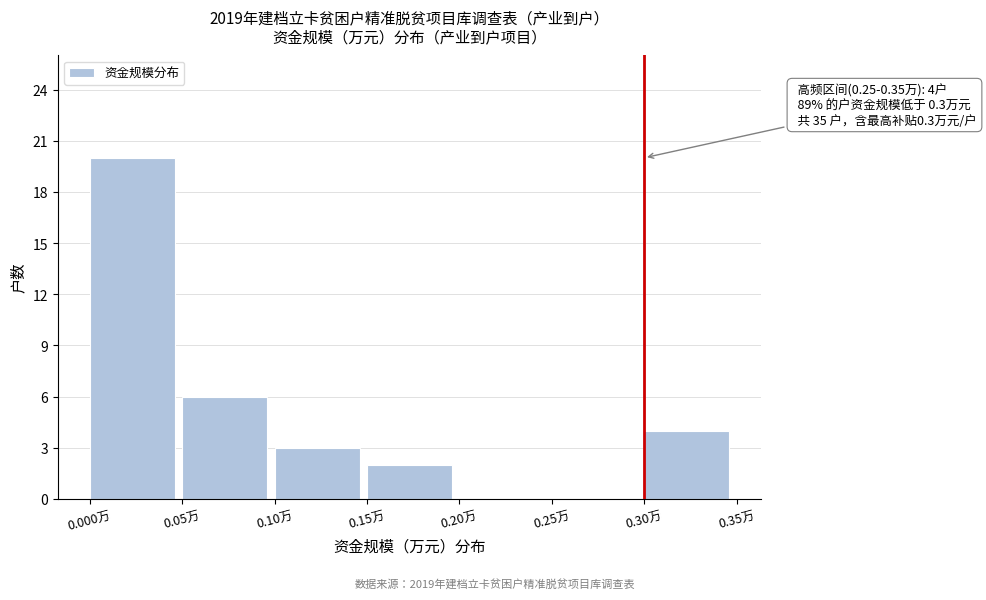

Which range on the x-axis has the tallest bar?

0.00 to 0.05